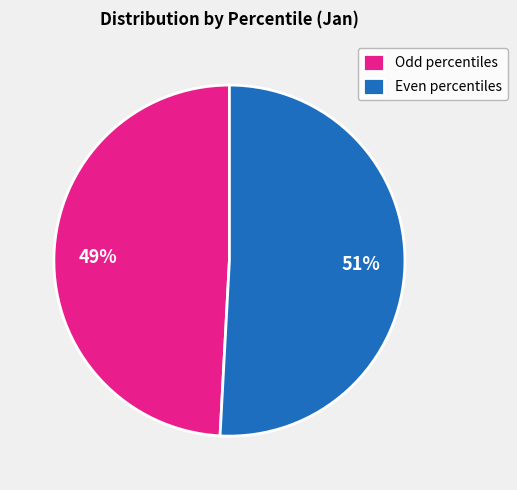

To the nearest percent, what is the average slice percentage?

50%